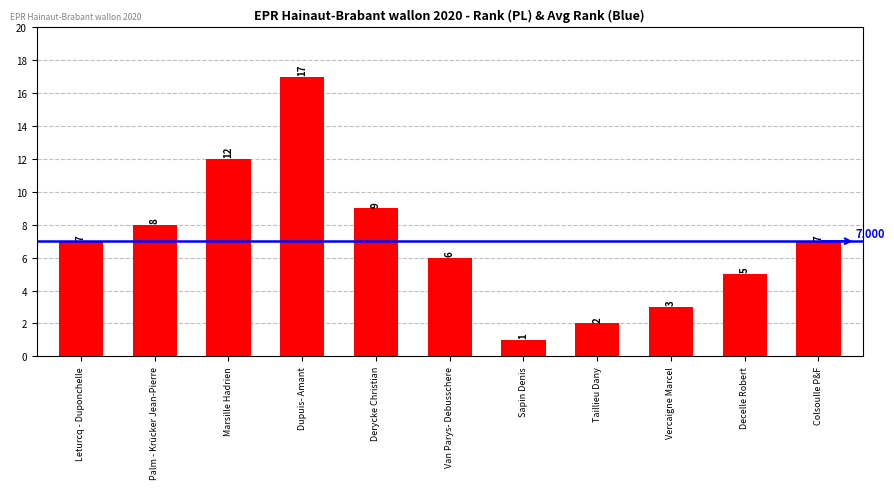

Which category has the highest value across all series?

Dupuis- Amant